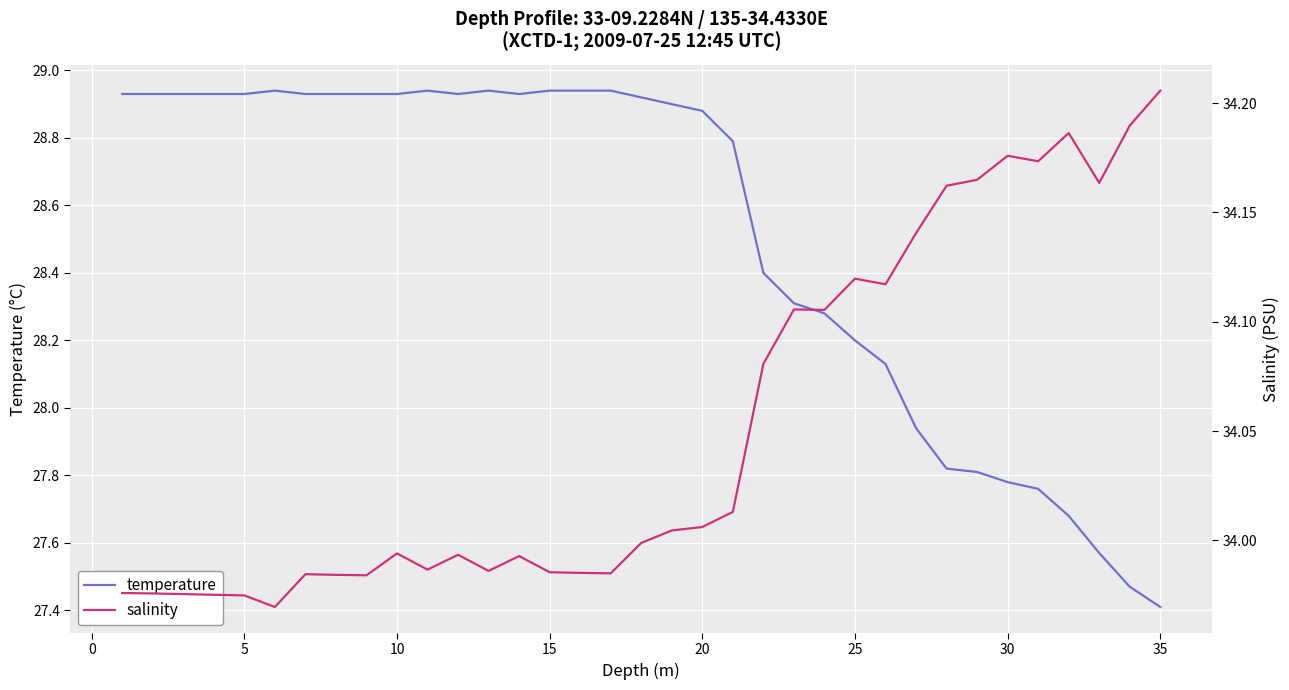

How many data points in temperature are less than 28?

9